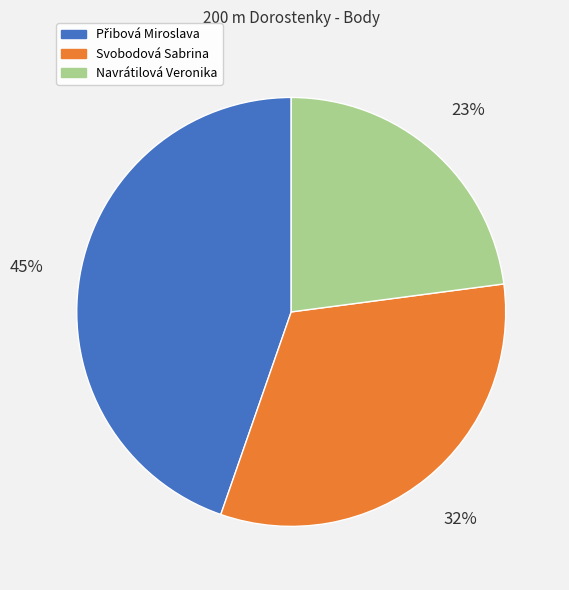

Does any single category account for the majority?

No